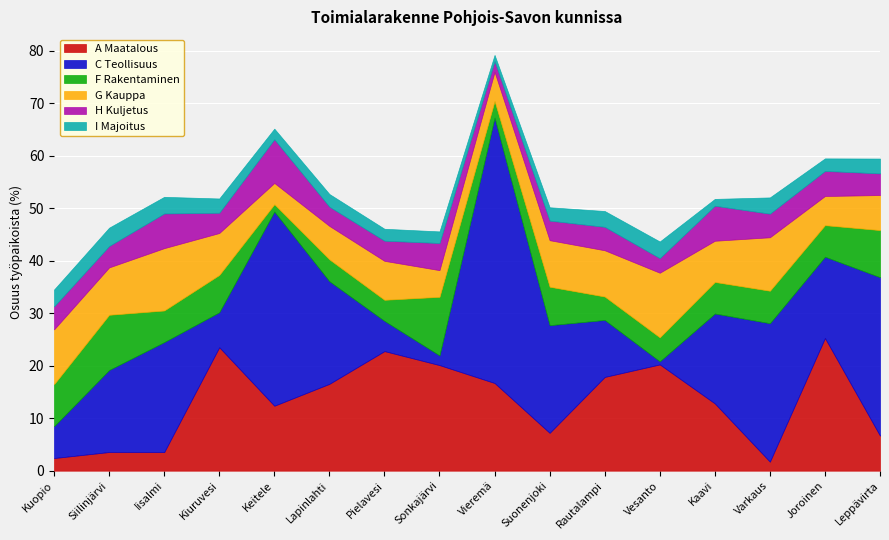

True or false: C Teollisuus and G Kauppa cross at least once.

True